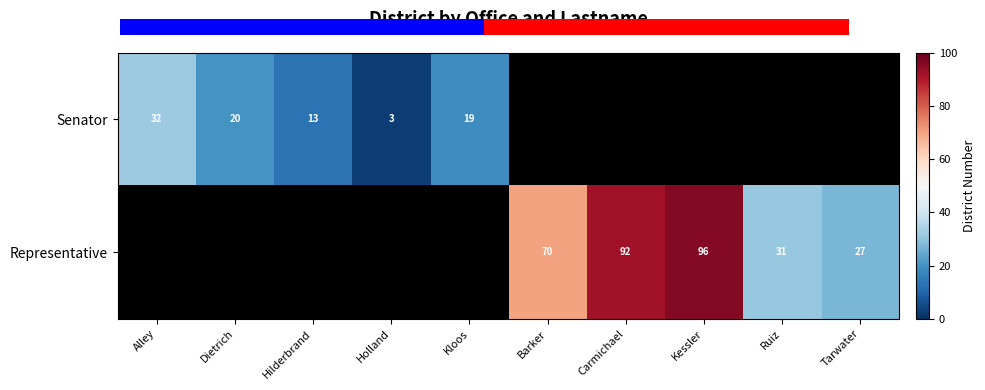

The Representative series shows 62 at Kessler. True or false?

False